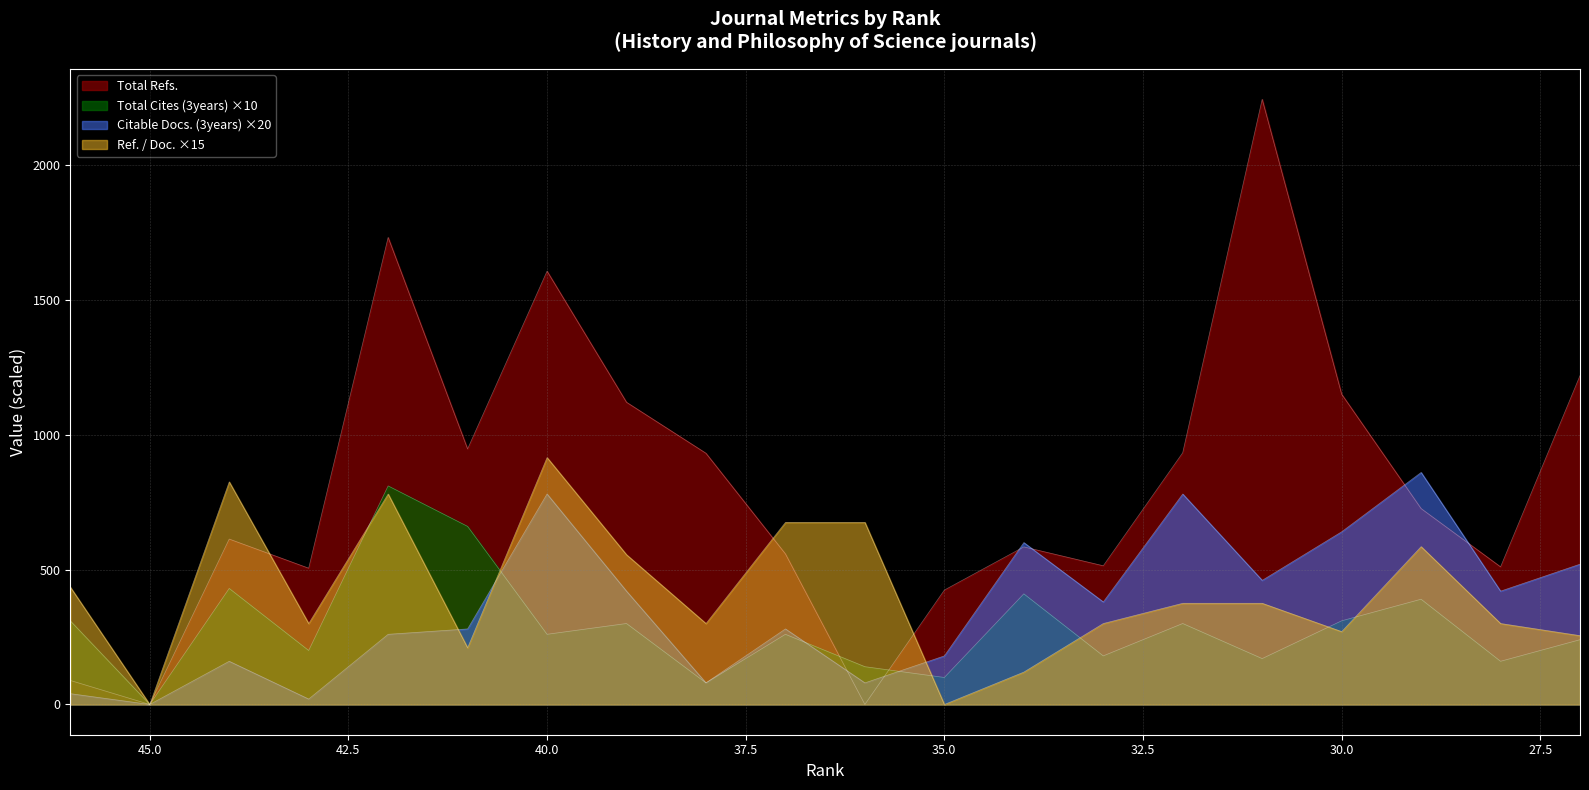

At which label does Total Cites (3years) first exceed 260?

46